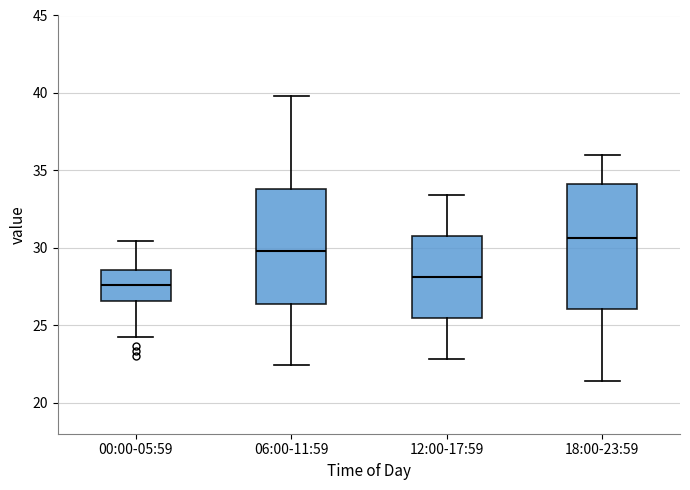

Where does the lower whisker of the box for 18:00-23:59 end on the y-axis? The values are not printed on the chart, so give them approximately, as read against the axis.

21.5